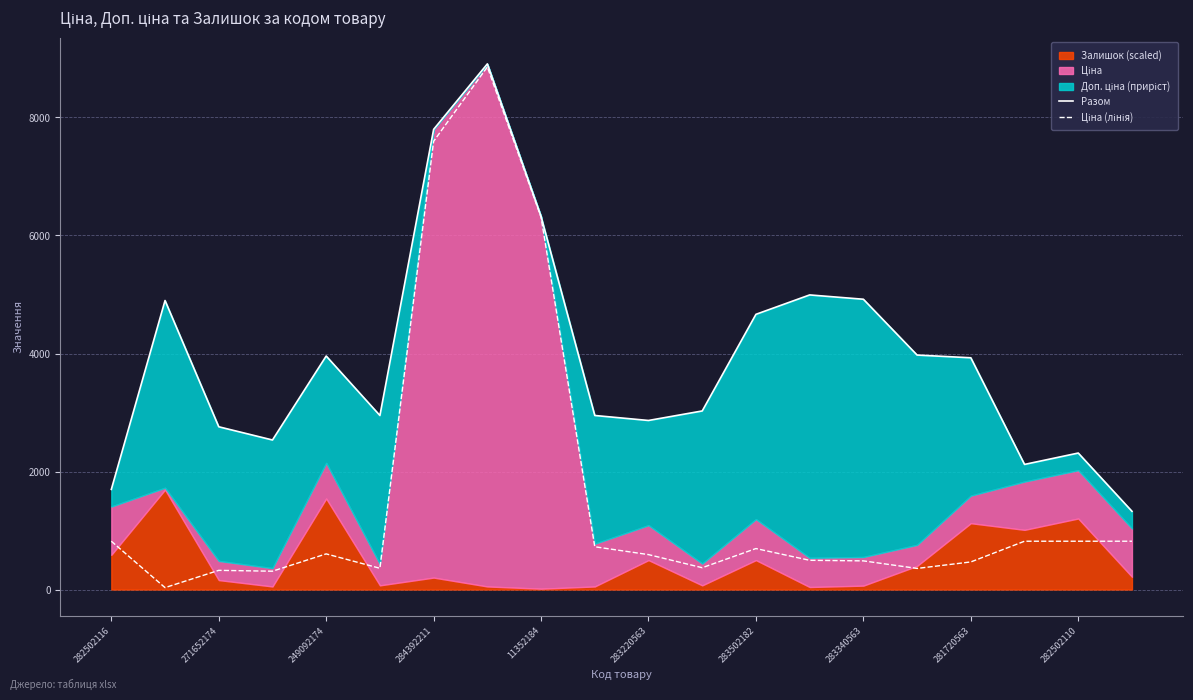

What is the greatest value displayed?

8908.4